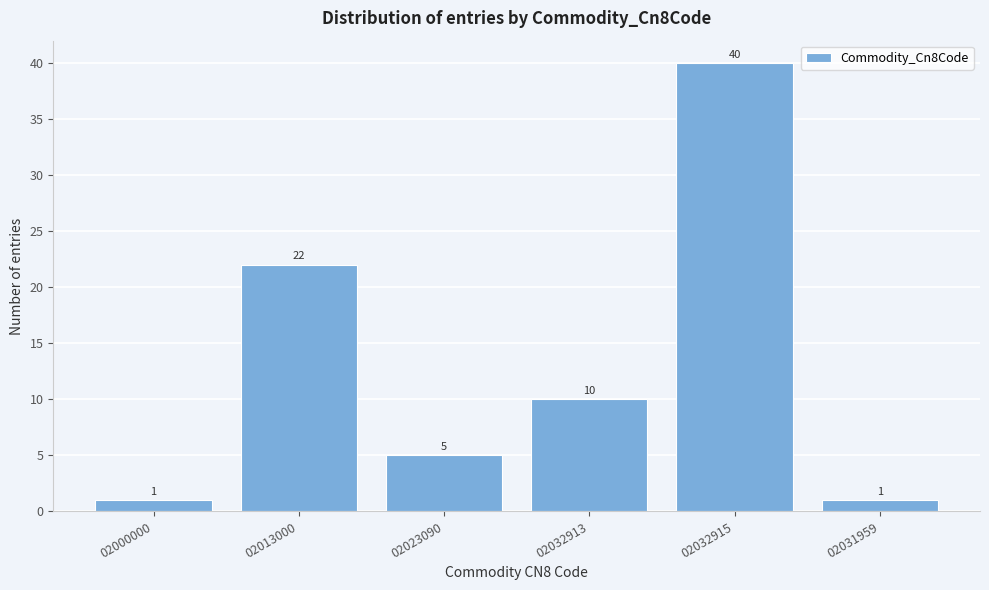

Reading right to left, transcribe all the data shown in this chart.

1	40	10	5	22	1